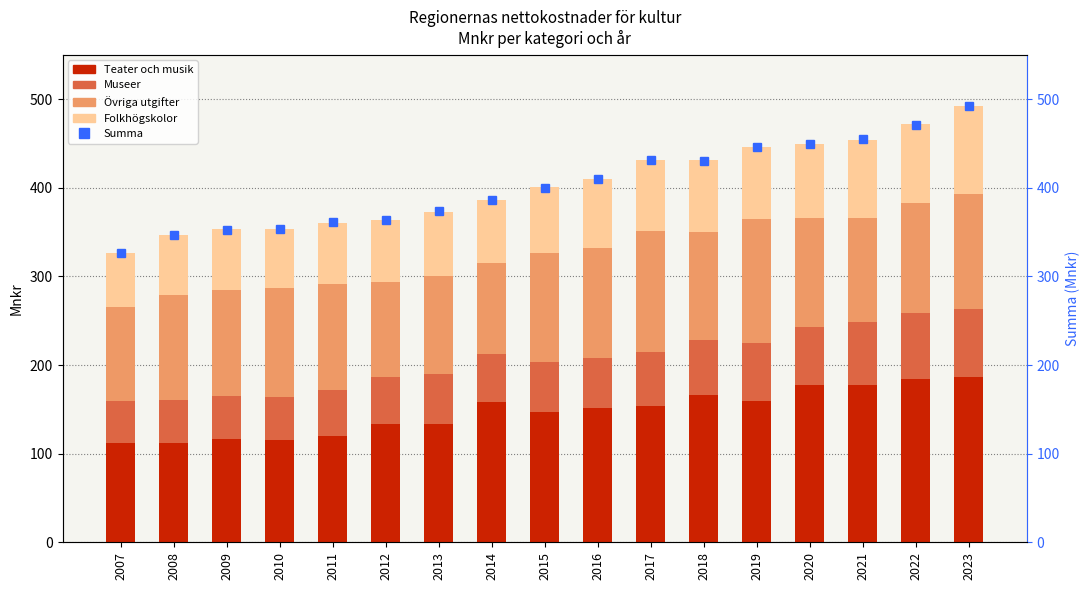

Reading left to right, list all the values displayed in this chart.

Teater och musik: 2007=112	2008=112	2009=117	2010=115	2011=120	2012=133	2013=134	2014=158	2015=147	2016=151	2017=154	2018=166	2019=159	2020=177	2021=177	2022=184	2023=186
Museer: 2007=47	2008=49	2009=48	2010=49	2011=52	2012=54	2013=56	2014=55	2015=56	2016=57	2017=61	2018=62	2019=66	2020=66	2021=72	2022=75	2023=77
Övriga utgifter: 2007=106	2008=118	2009=120	2010=123	2011=120	2012=107	2013=110	2014=102	2015=124	2016=124	2017=136	2018=122	2019=140	2020=123	2021=117	2022=124	2023=130
Folkhögskolor: 2007=62	2008=68	2009=68	2010=67	2011=68	2012=70	2013=73	2014=71	2015=74	2016=78	2017=80	2018=81	2019=81	2020=84	2021=88	2022=89	2023=99
Summa: 2007=327	2008=347	2009=352	2010=354	2011=362	2012=364	2013=374	2014=386	2015=400	2016=410	2017=431	2018=430	2019=446	2020=450	2021=455	2022=471	2023=492